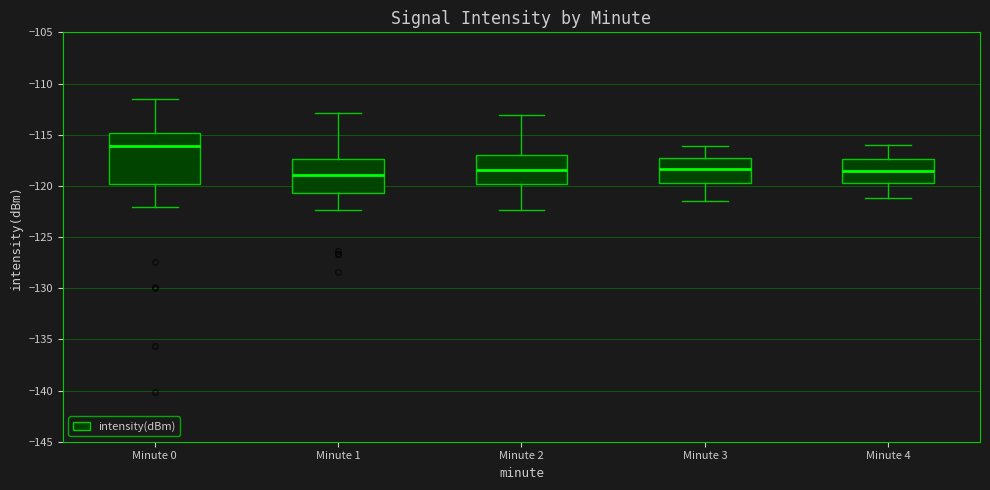

Reading left to right, transcribe this box plot: for each box, give where its median line is, the range the box spans, and where its two whiskers end, as read against the y-axis. The values are not printed on the chart, so give them approximately, as read against the axis.

Minute 0: median -116.0, box -120.0 to -115.0, whiskers -122.0 to -111.5
Minute 1: median -119.0, box -120.5 to -117.5, whiskers -122.5 to -113.0
Minute 2: median -118.5, box -120.0 to -117.0, whiskers -122.5 to -113.0
Minute 3: median -118.5, box -119.5 to -117.5, whiskers -121.5 to -116.0
Minute 4: median -118.5, box -119.5 to -117.5, whiskers -121.0 to -116.0